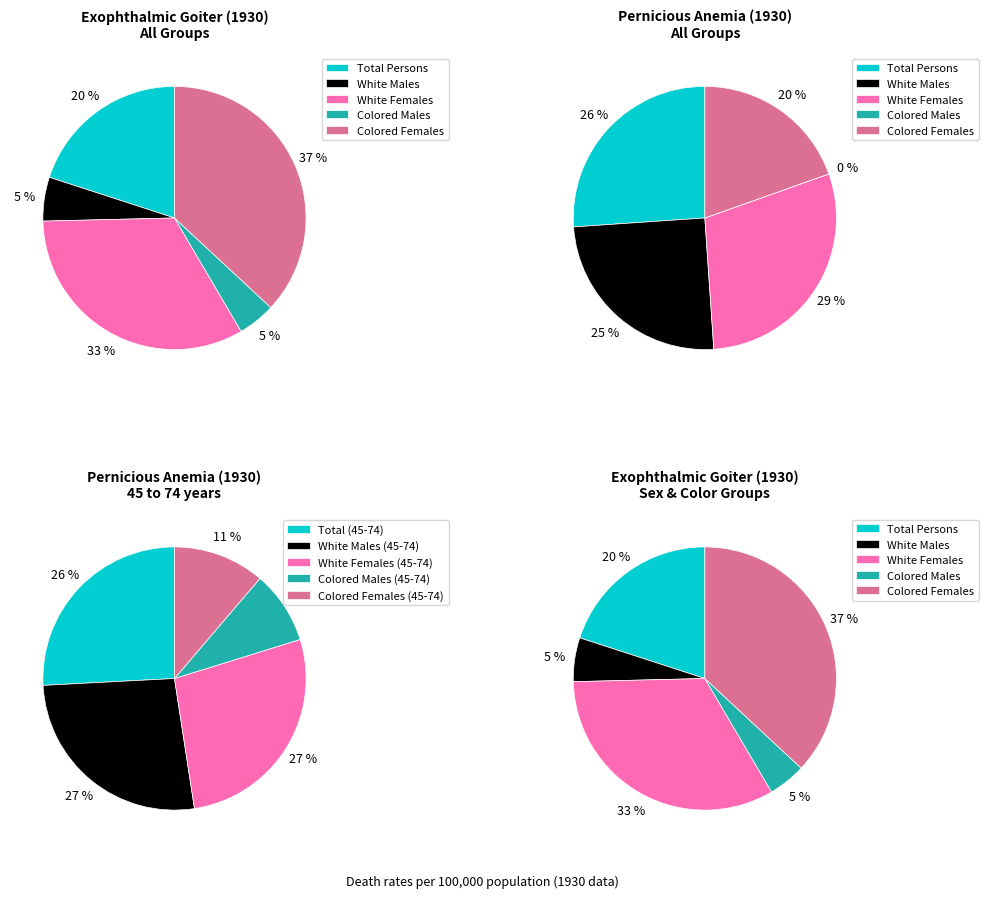

What percentage is the COLORED FEMALES: 1 to 74 years (Exophthalmic Goiter) slice, to the nearest percent?

37%